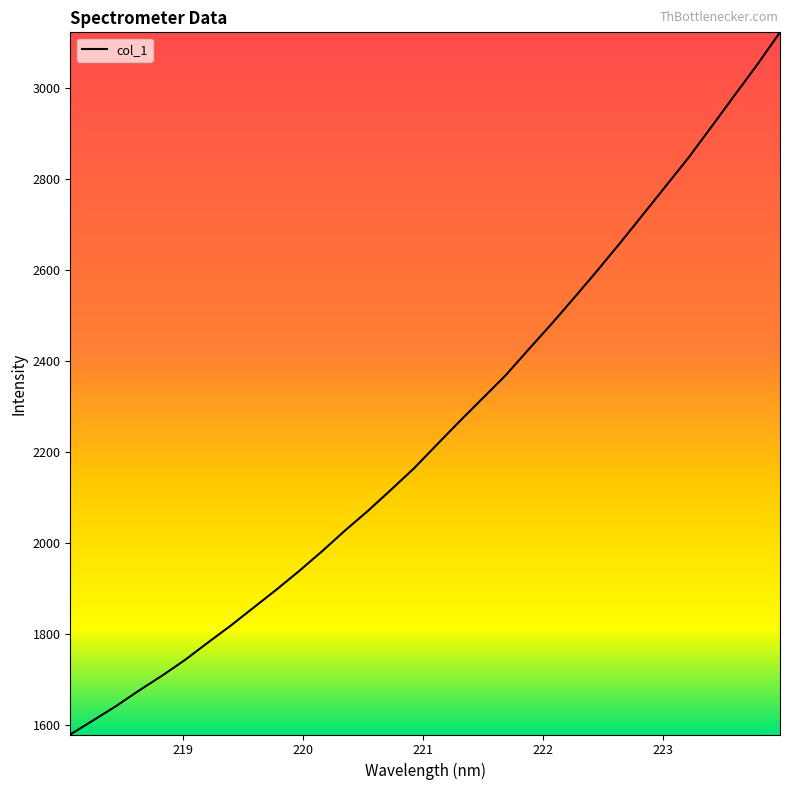

True or false: there are more than 2 points higher than both neighbors.

False